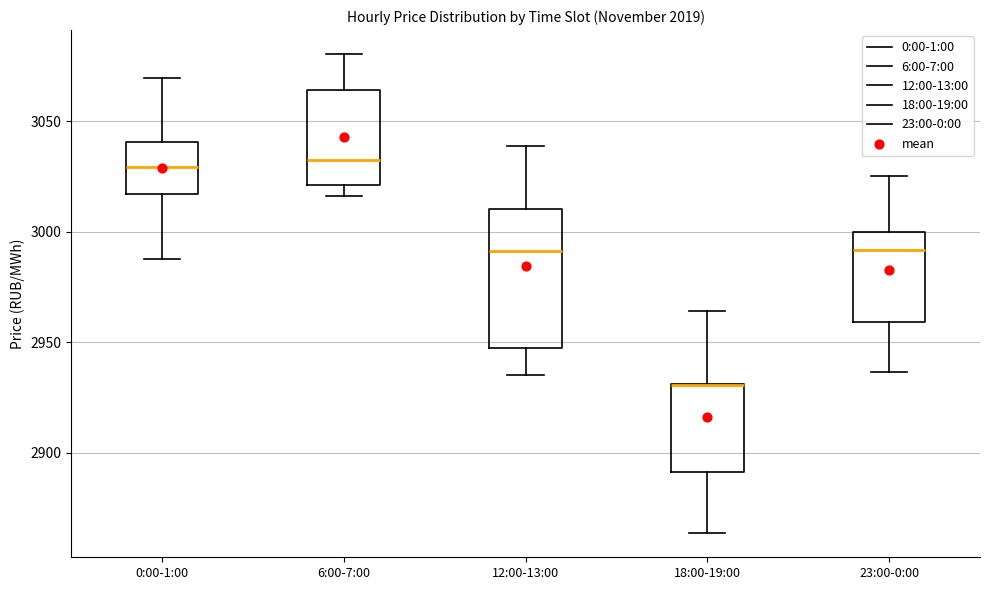

Where does the lower whisker of the box for 0:00-1:00 end on the y-axis? The values are not printed on the chart, so give them approximately, as read against the axis.

2990